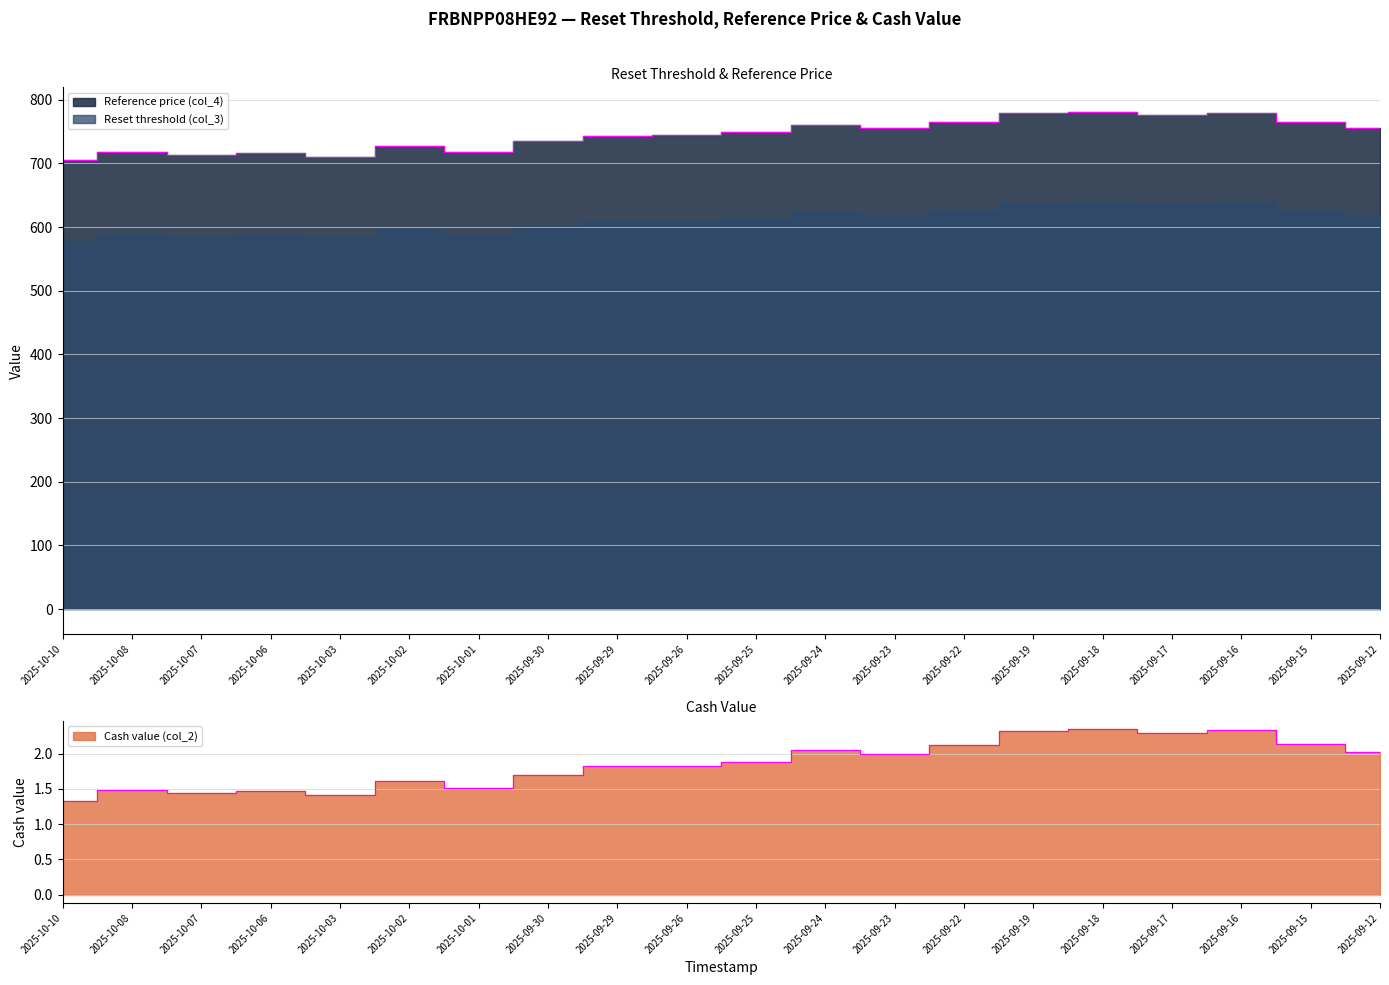

True or false: Reference price (col_4) has more than 2 interior local peaks.

True